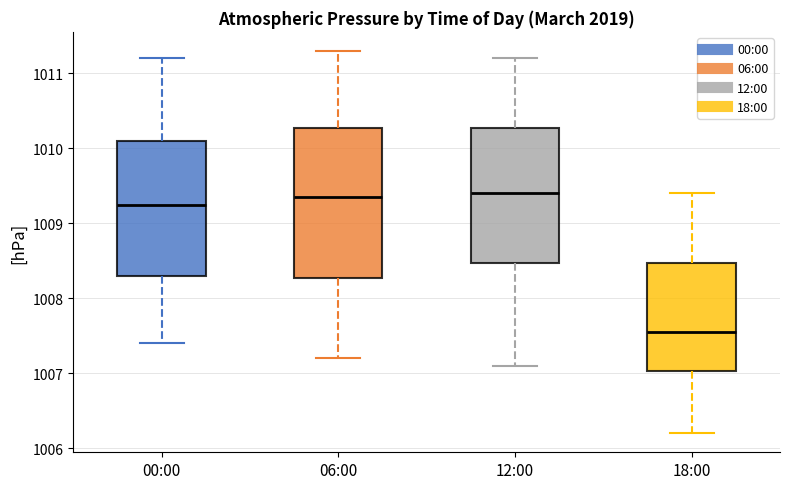

Where is the upper edge of the box for 00:00 on the y-axis? The values are not printed on the chart, so give them approximately, as read against the axis.

1010.1